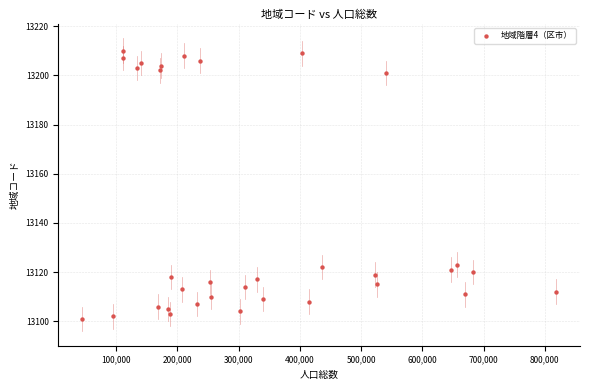

What is the range of X values (max minus min)?

774371